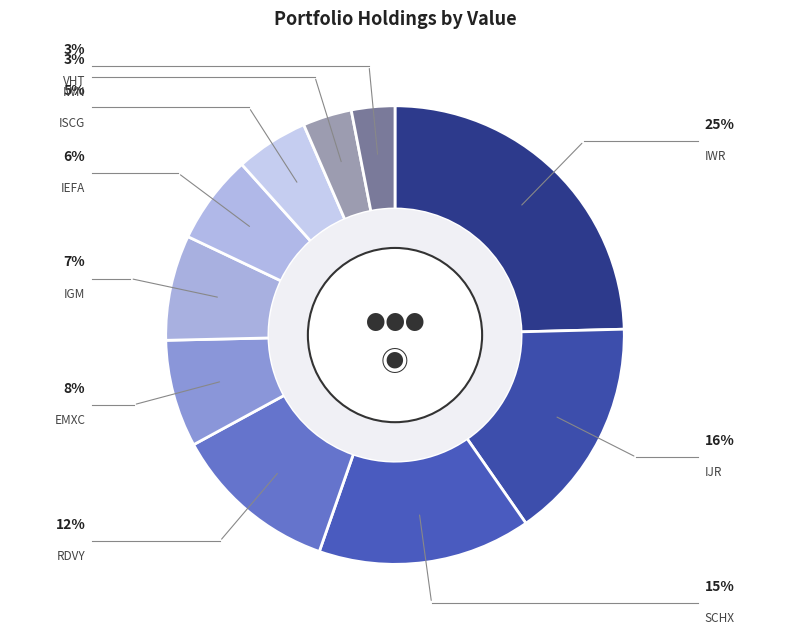

How much of the chart is everything except IGM?

92.6%